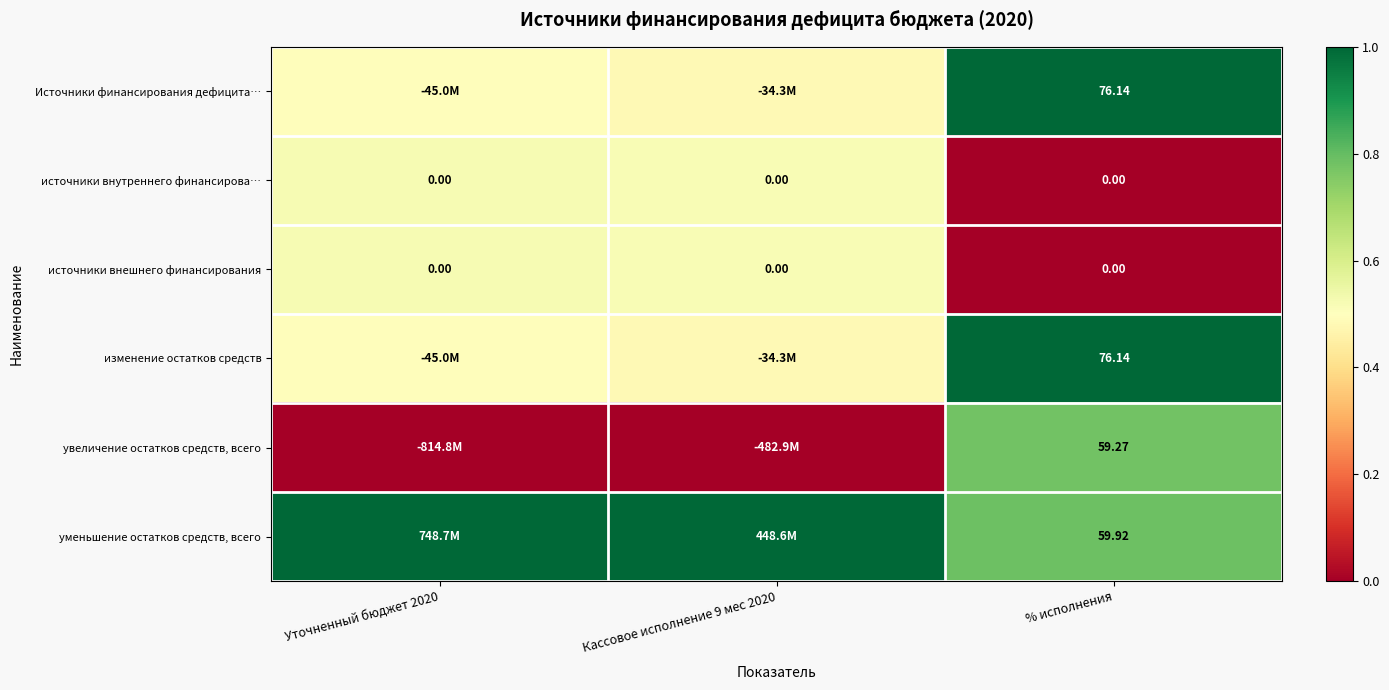

At which category is the sum across all series the highest?

% исполнения